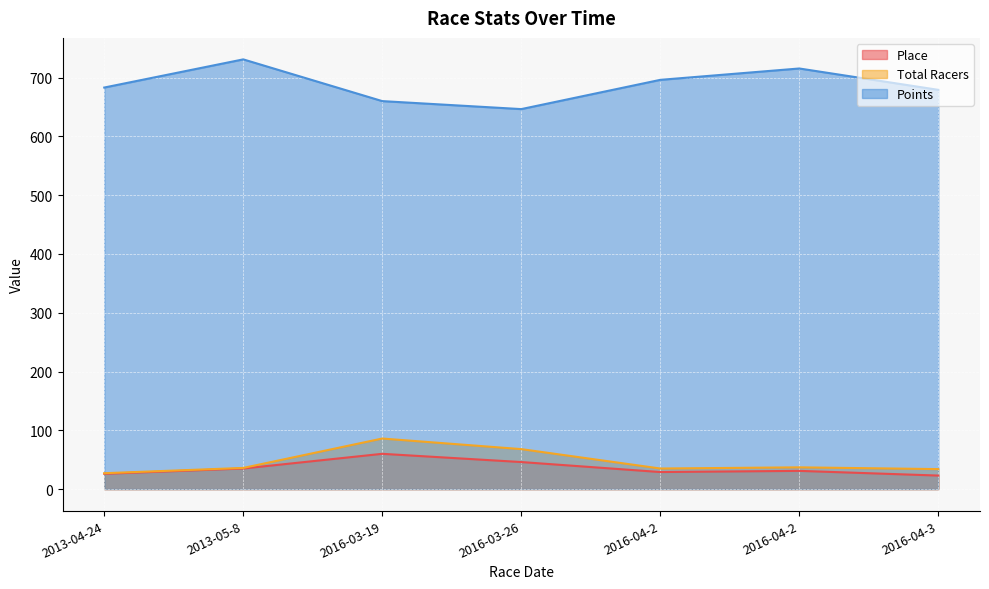

What is the difference between the highest and lowest values at 2013-05-8?

696.0